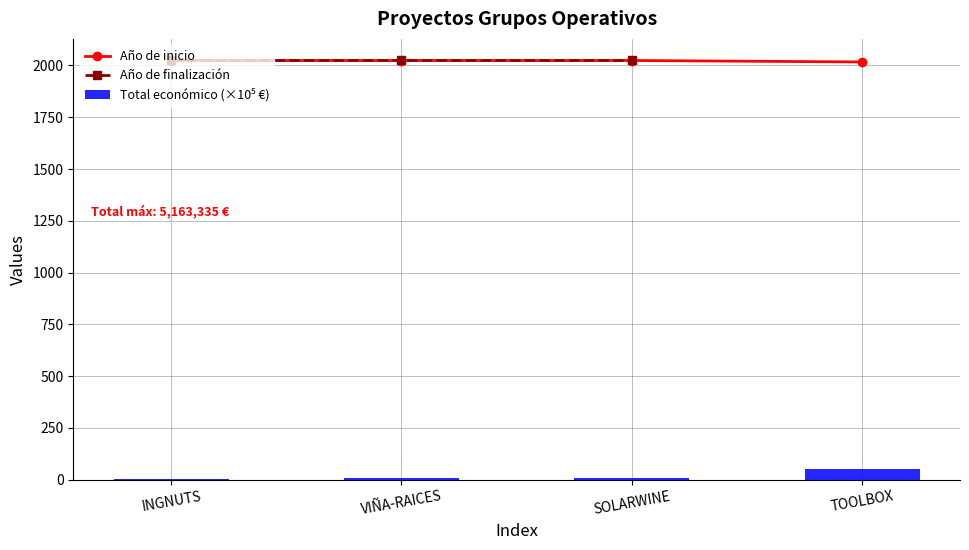

Which series has the largest range (max minus min)?

Total económico (×10⁵ €)